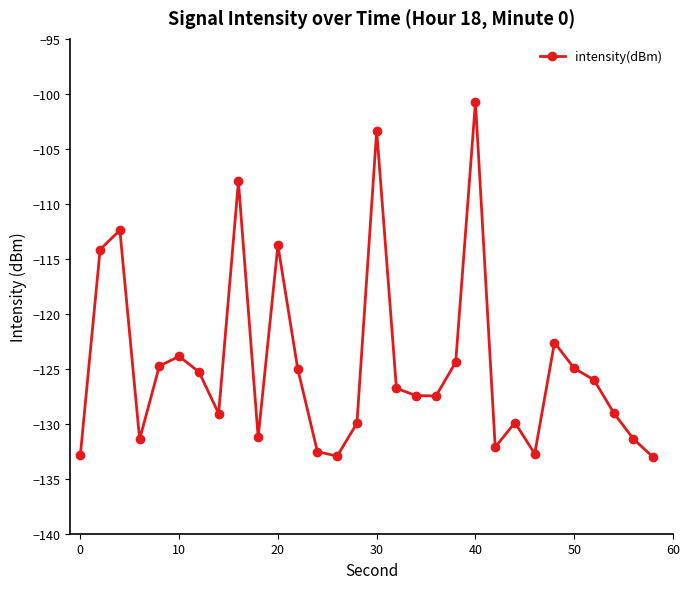

What is the greatest value displayed?

-100.7